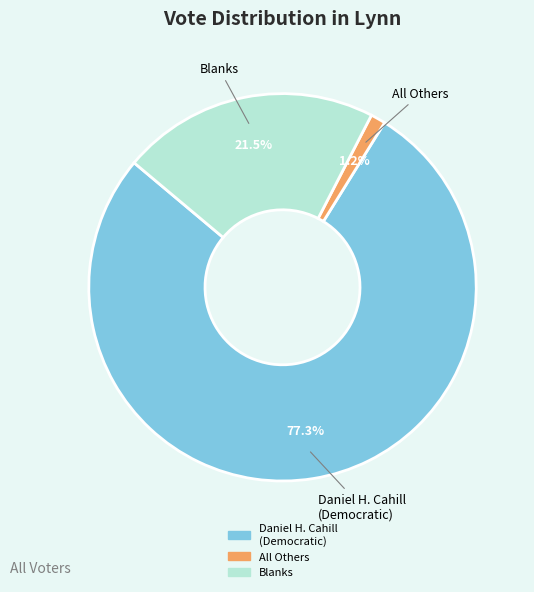

How many slices are in this pie chart?

3